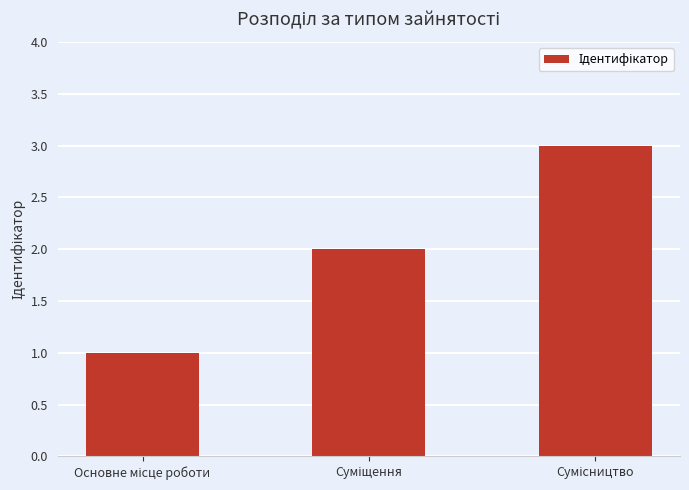

Count the values in the range 1 to 3.

3